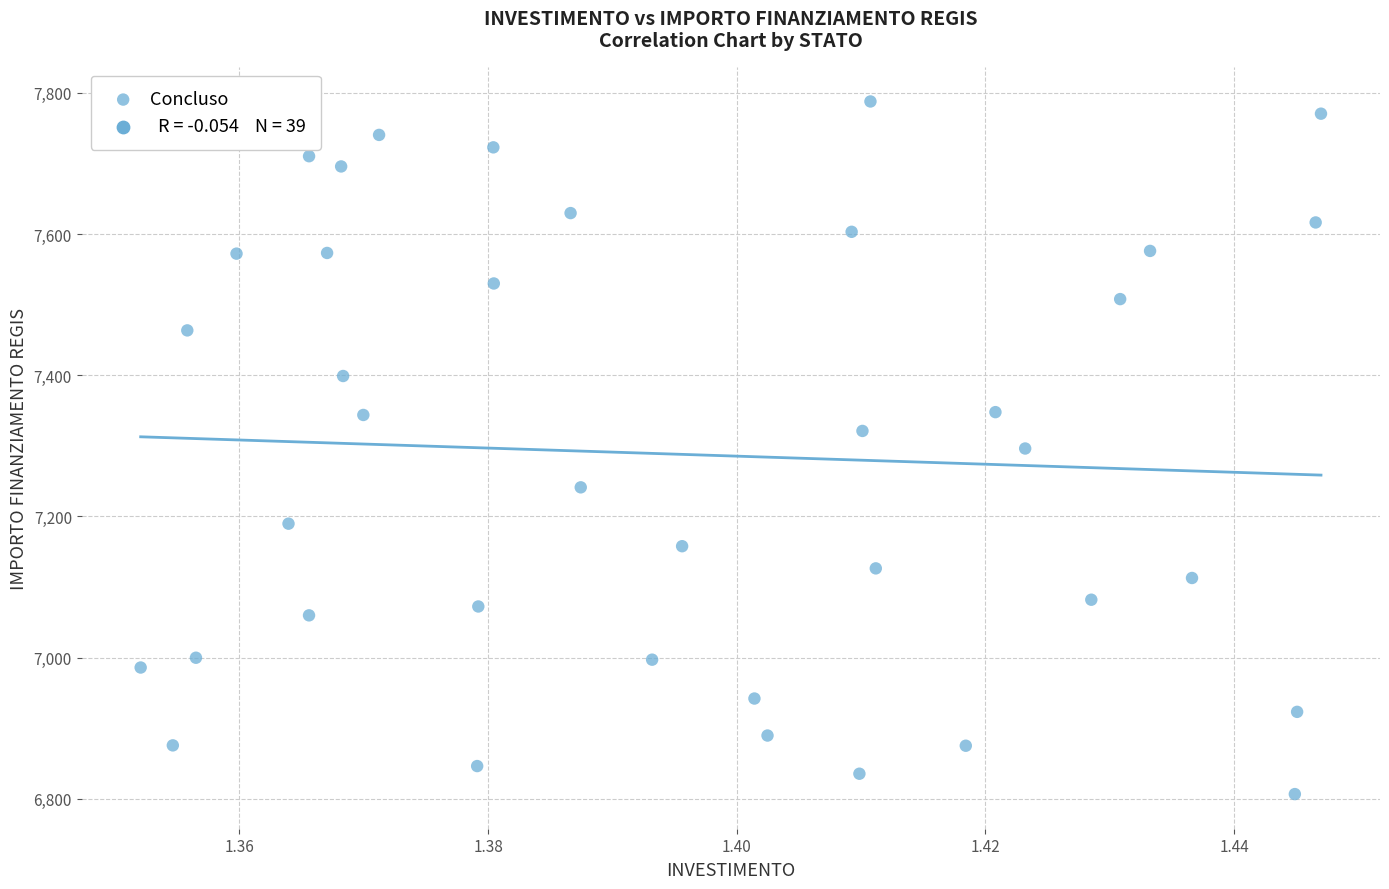

What is the range of Y values (max minus min)?

981.4